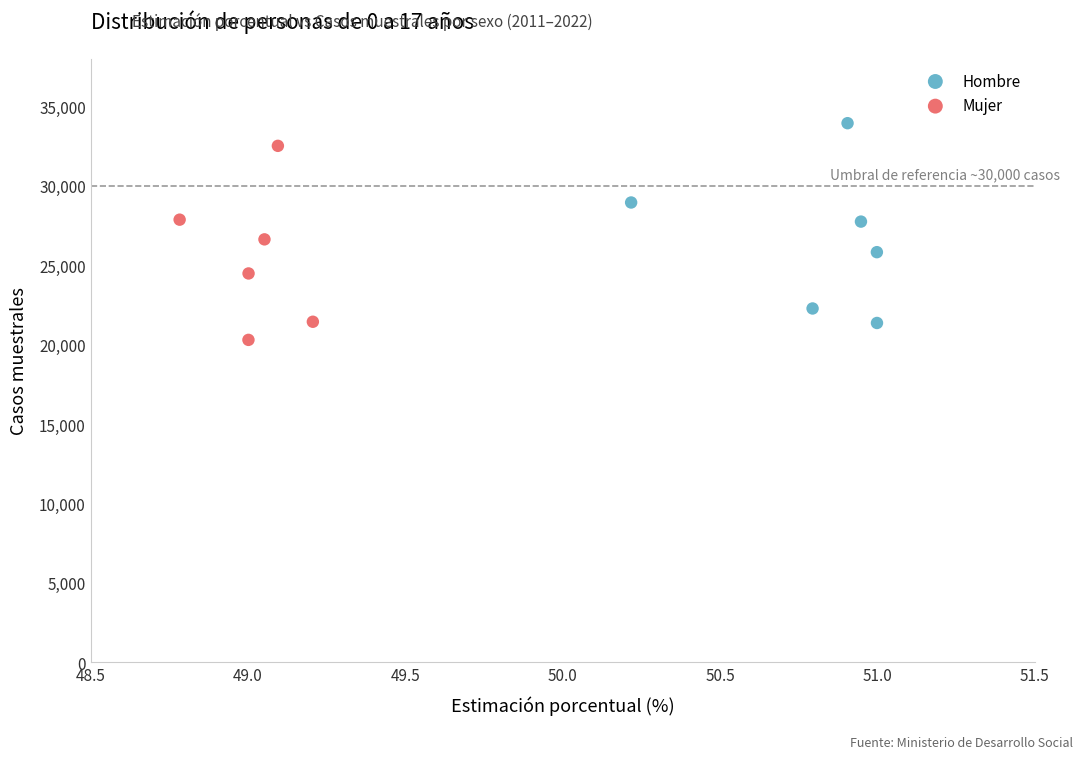

What are all the series names shown in the legend?

Hombre, Mujer